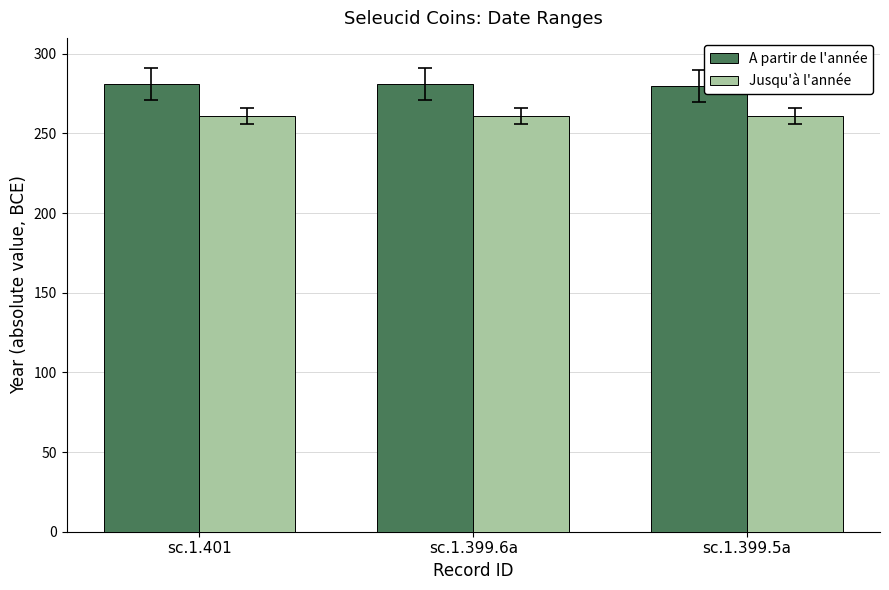

What is the average value of the Jusqu'à l'année series?

261